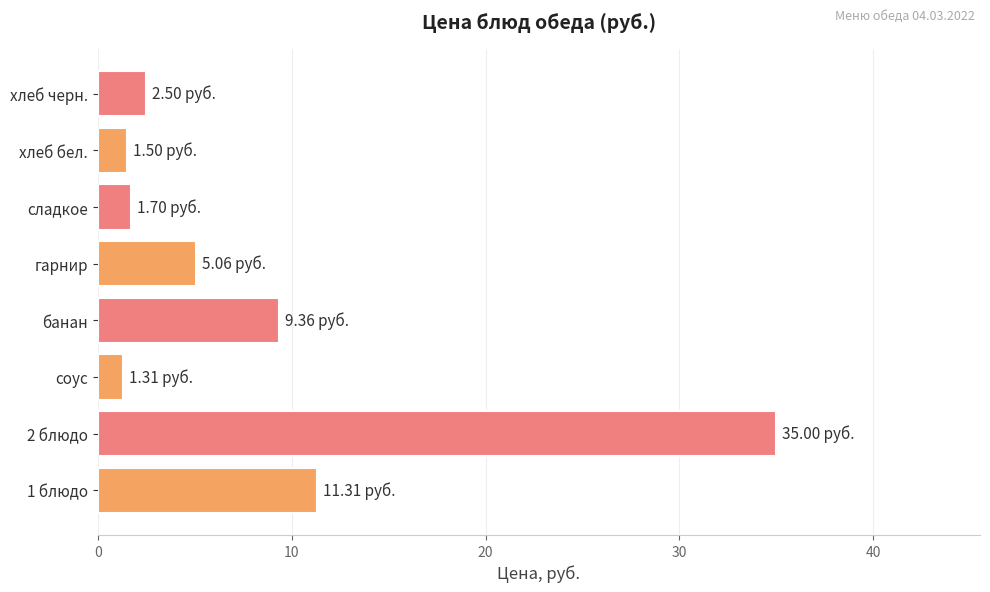

Approximately how many times larger is the value at хлеб черн. compared to гарнир?

0.5